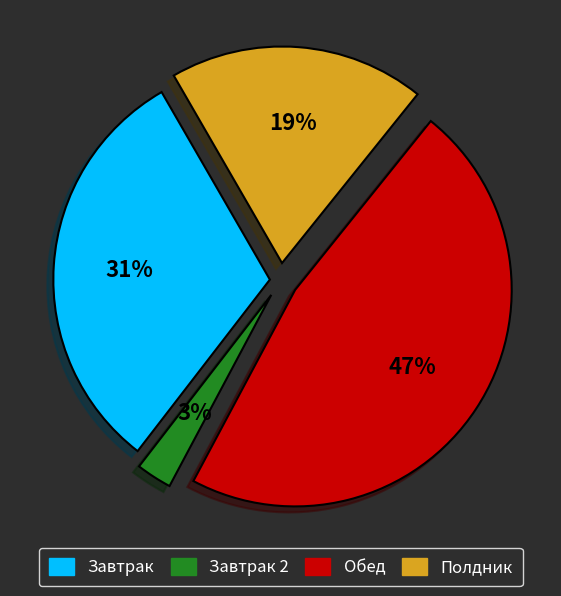

To the nearest percent, what is the average slice percentage?

25%